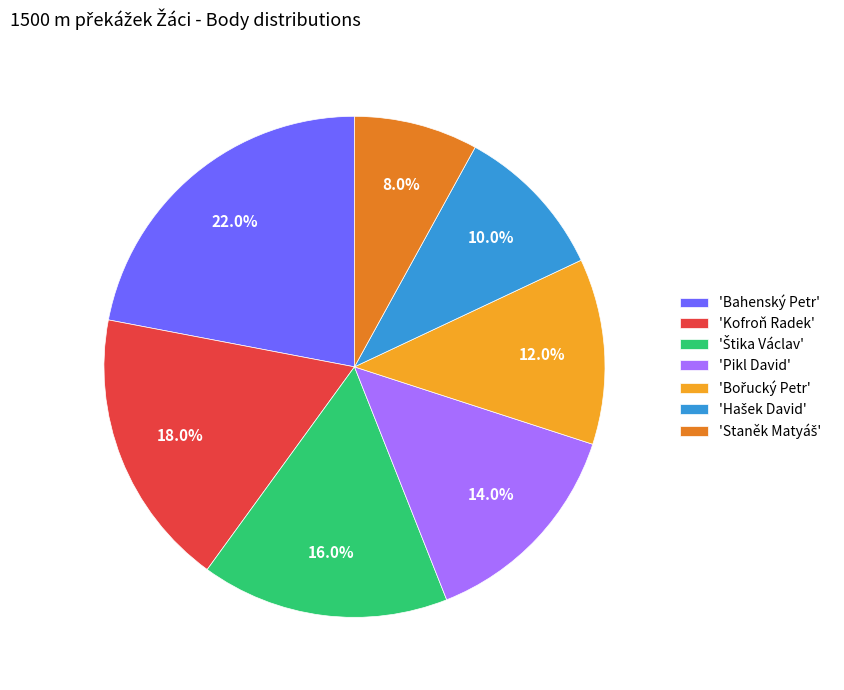

What portion of the pie excludes 'Bahenský Petr'?

78.0%